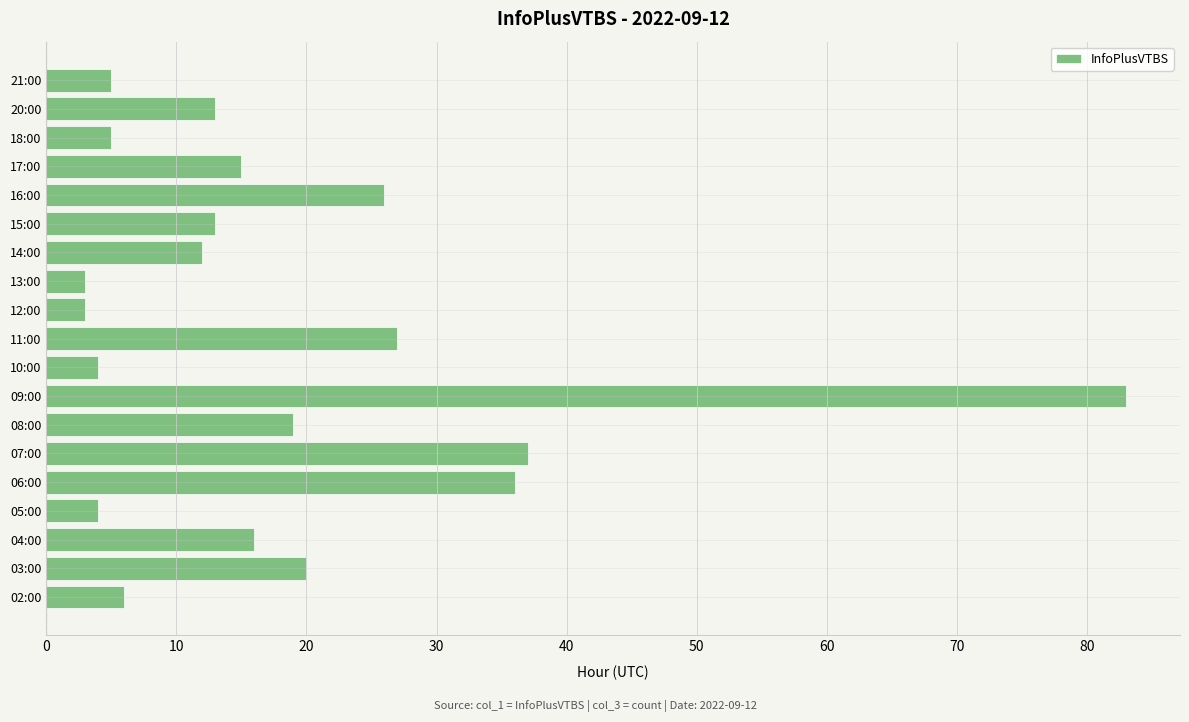

What is the sum of all values?

347